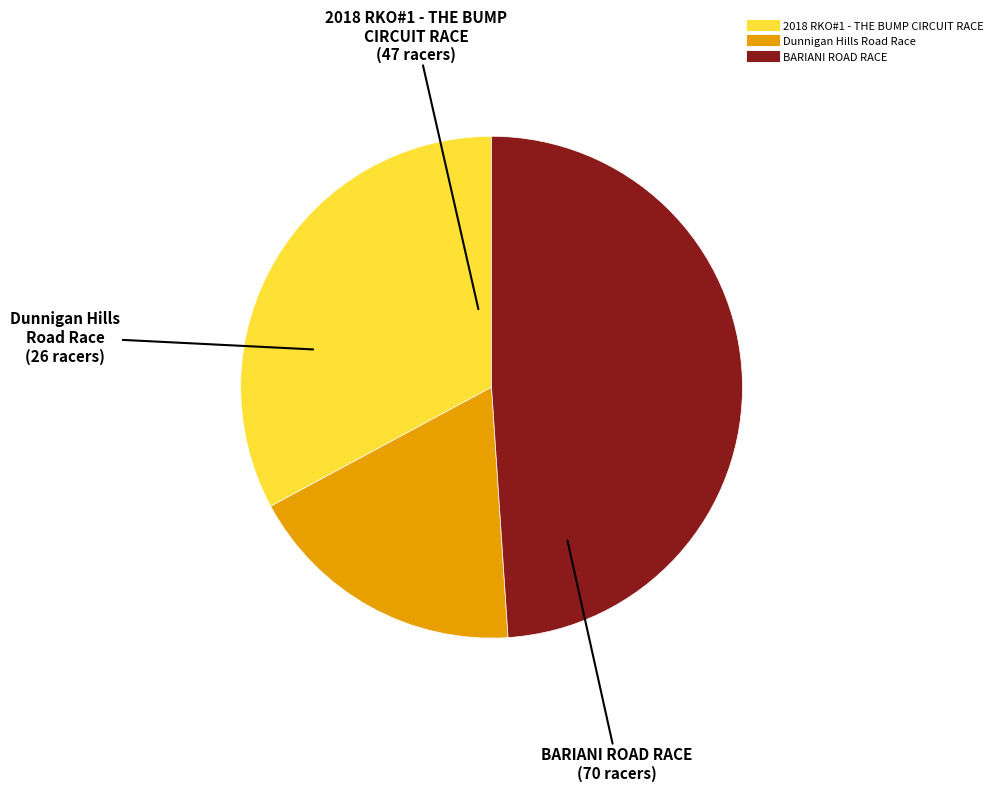

Is the sum of BARIANI ROAD RACE and Dunnigan Hills Road Race greater than half?

Yes